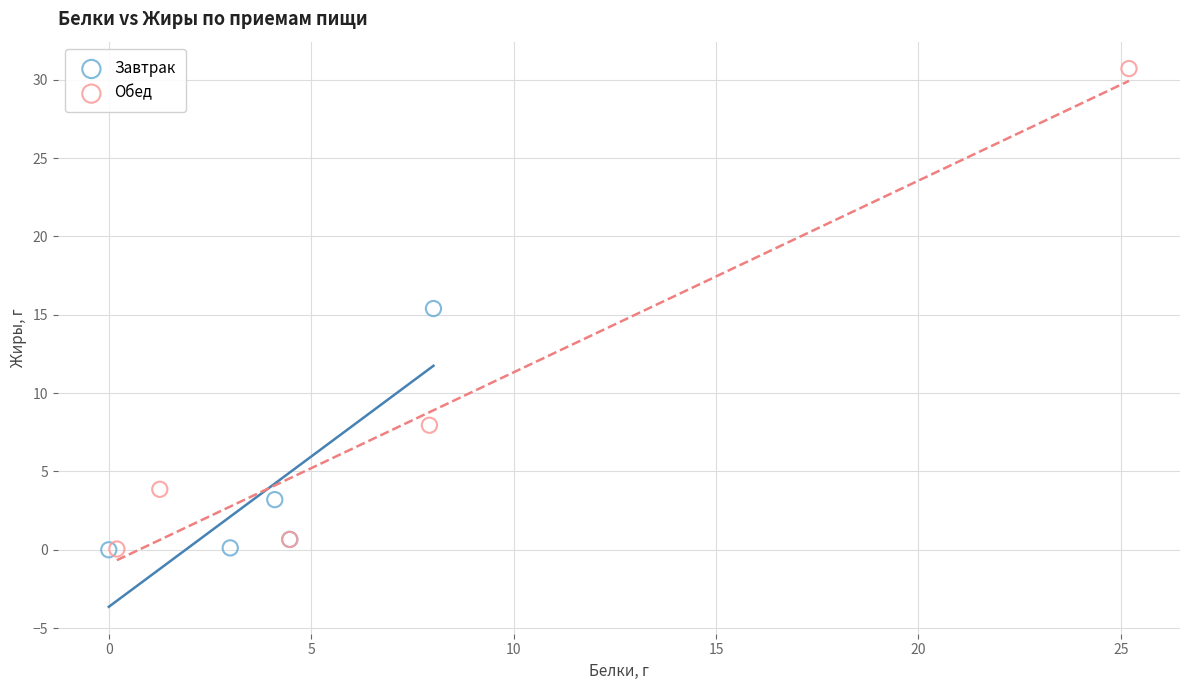

Which series reaches the maximum Y coordinate?

Обед